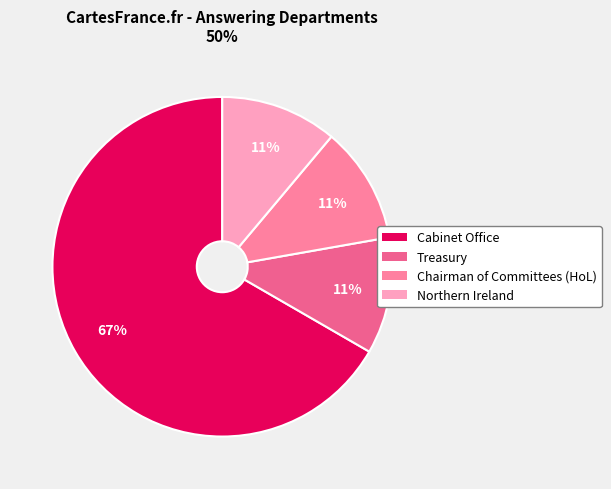

The Chairman of Committees (HoL) slice represents 11% of the pie. True or false?

True